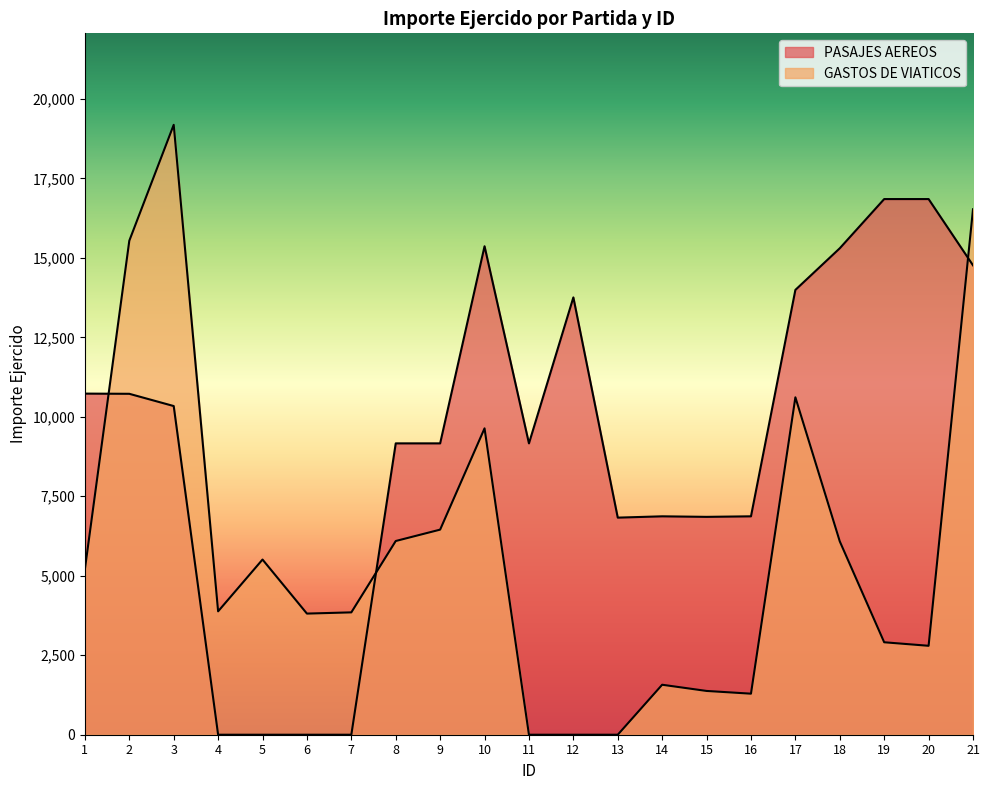

What value does the GASTOS DE VIATICOS series have at 21?

16527.4